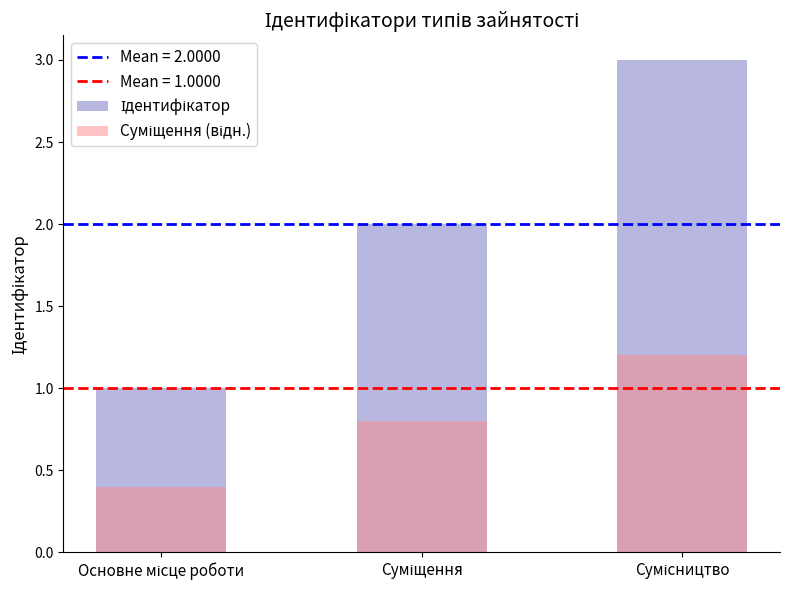

Rank the series by their maximum value, from lowest to highest.

Суміщення (відн.), Ідентифікатор